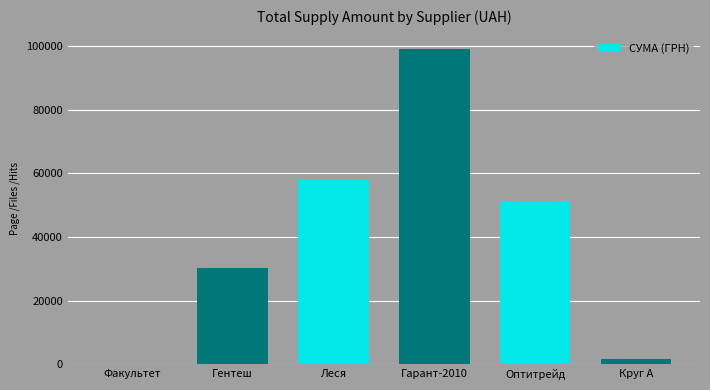

What is the sum of all values?

240320.6